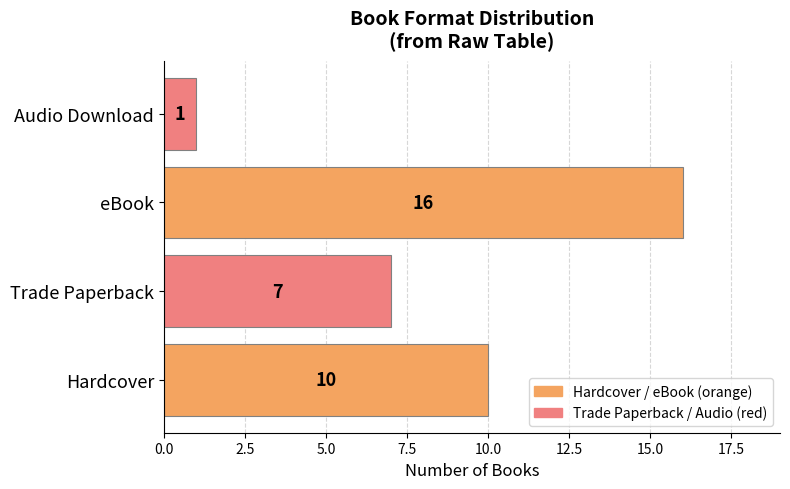

At which label is the value closest to 8?

Trade Paperback